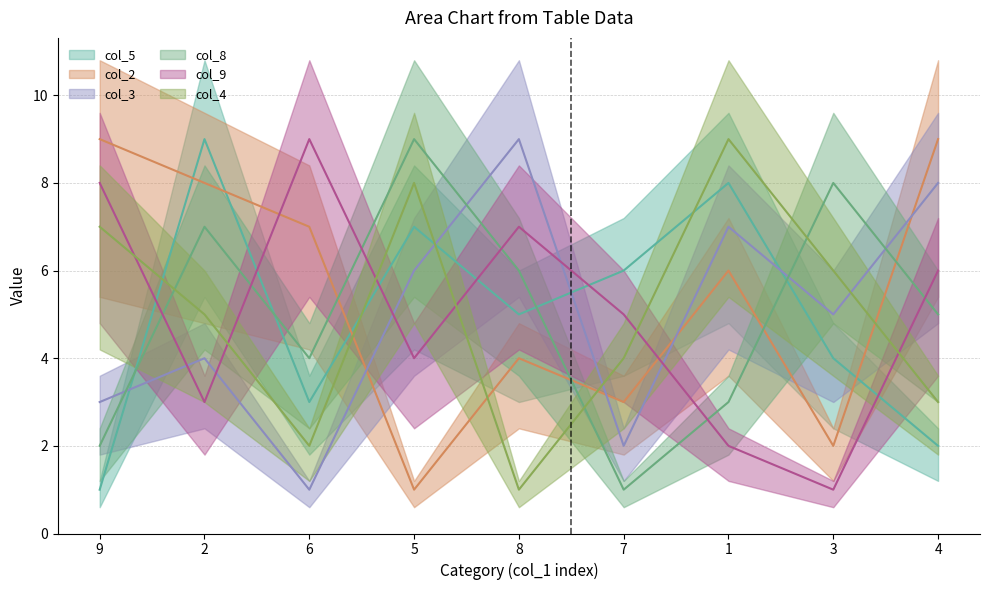

How many lines are shown in the chart?

6